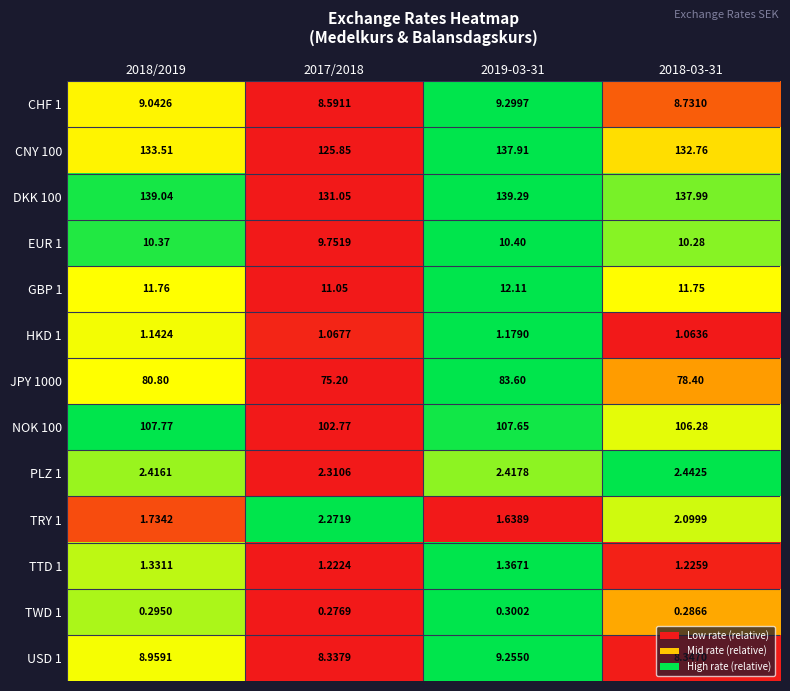

Is the value of PLZ 1 at 2017/2018 greater than the value of NOK 100 at 2019-03-31?

No